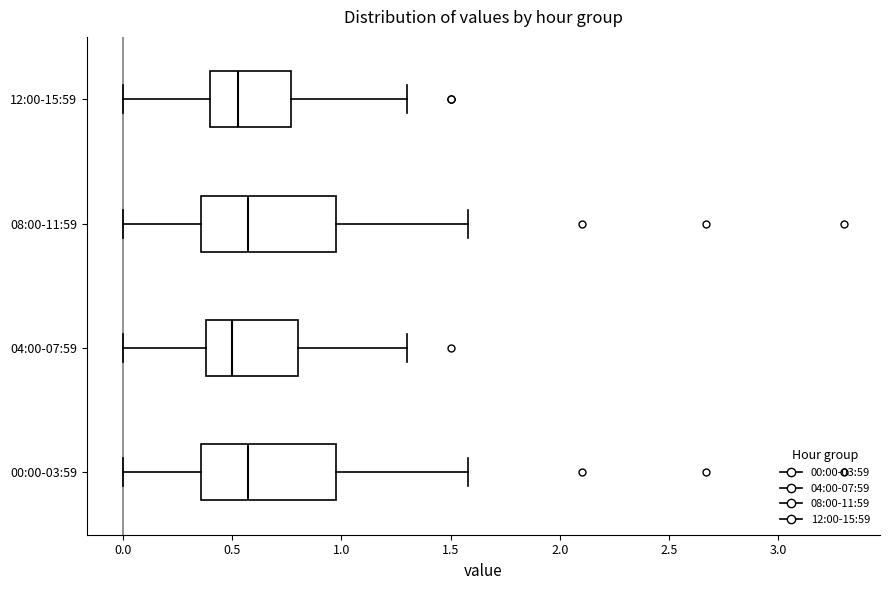

Reading bottom to top, transcribe this box plot: for each box, give where its median line is, the range the box spans, and where its two whiskers end, as read against the x-axis. The values are not printed on the chart, so give them approximately, as read against the axis.

00:00-03:59: median 0.60, box 0.35 to 1.00, whiskers 0.00 to 1.60
04:00-07:59: median 0.50, box 0.40 to 0.80, whiskers 0.00 to 1.30
08:00-11:59: median 0.60, box 0.35 to 1.00, whiskers 0.00 to 1.60
12:00-15:59: median 0.55, box 0.40 to 0.75, whiskers 0.00 to 1.30